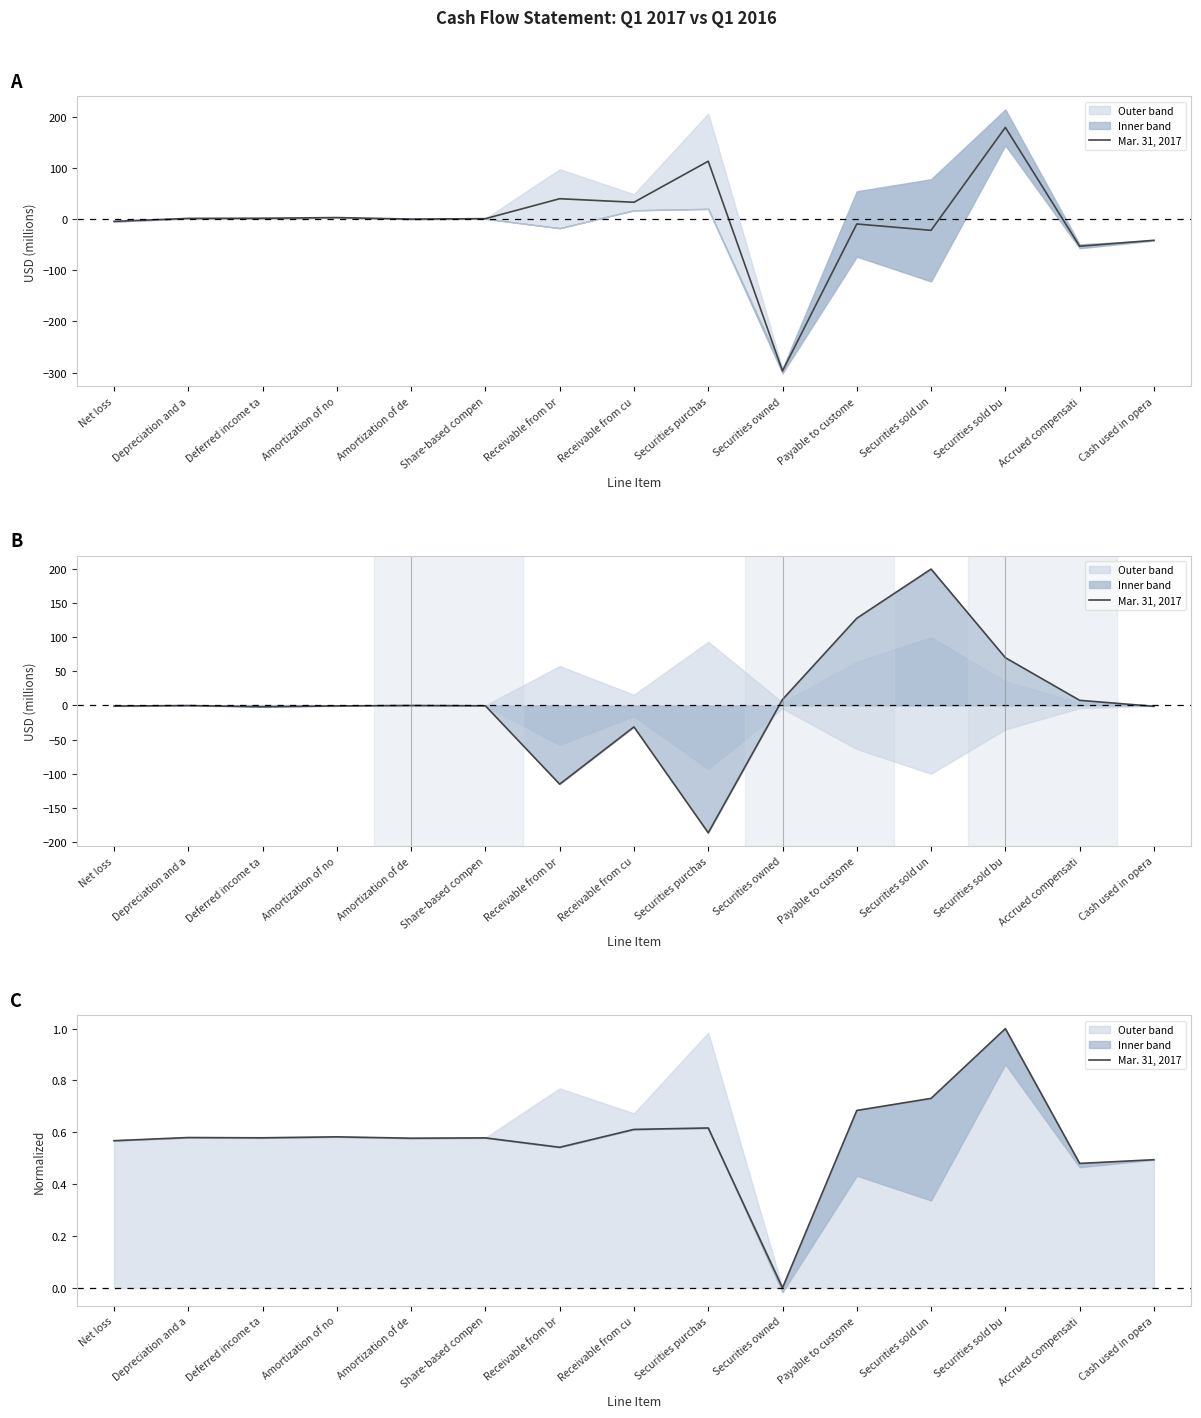

At which category does the data reach its first local valley?

Deferred income ta